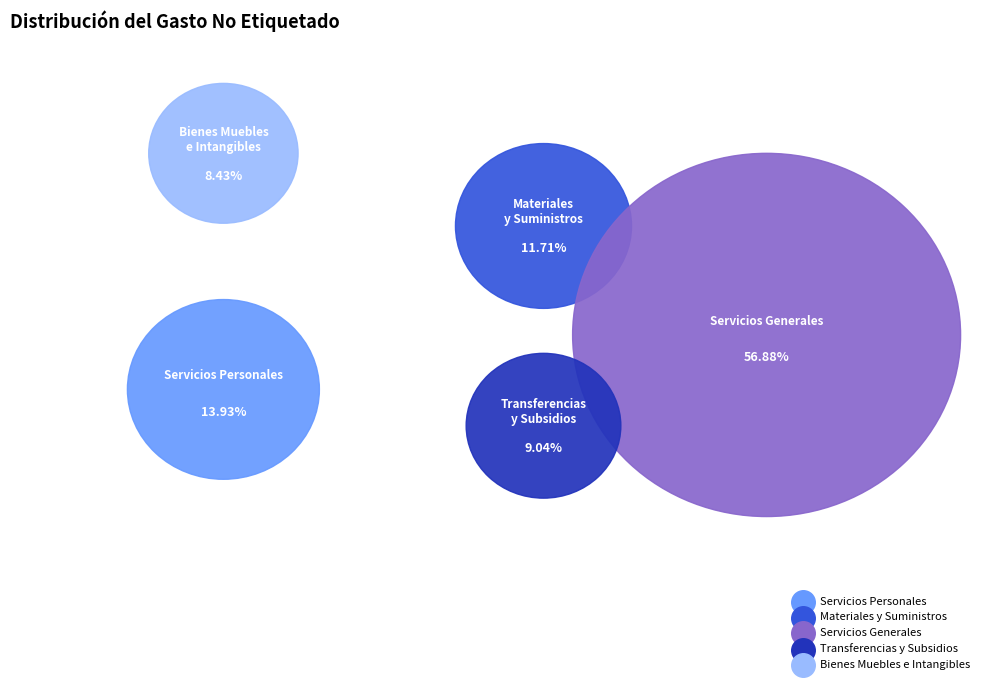

Rank the categories by value from lowest to highest.

Bienes Muebles e Intangibles, Transferencias y Subsidios, Materiales y Suministros, Servicios Personales, Servicios Generales